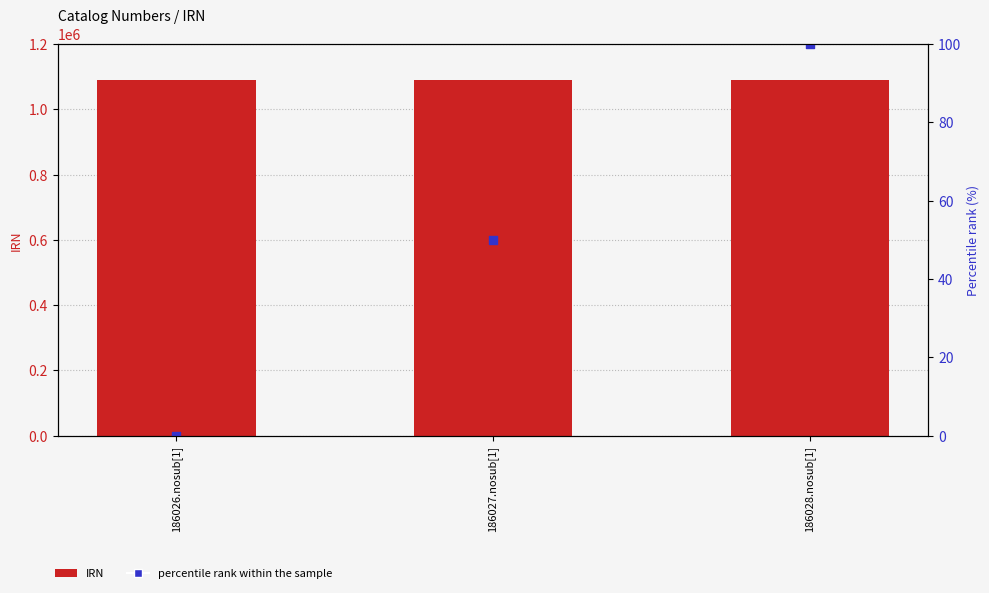

Which series has the largest Y range (max minus min)?

percentile rank within the sample